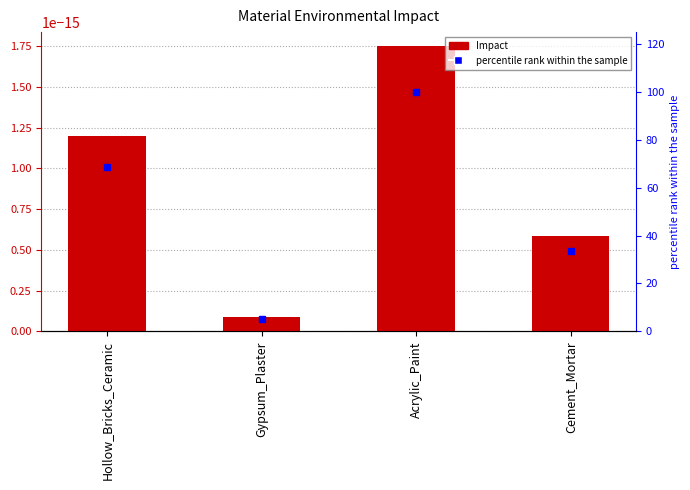

Which series has the largest range (max minus min)?

percentile rank within the sample